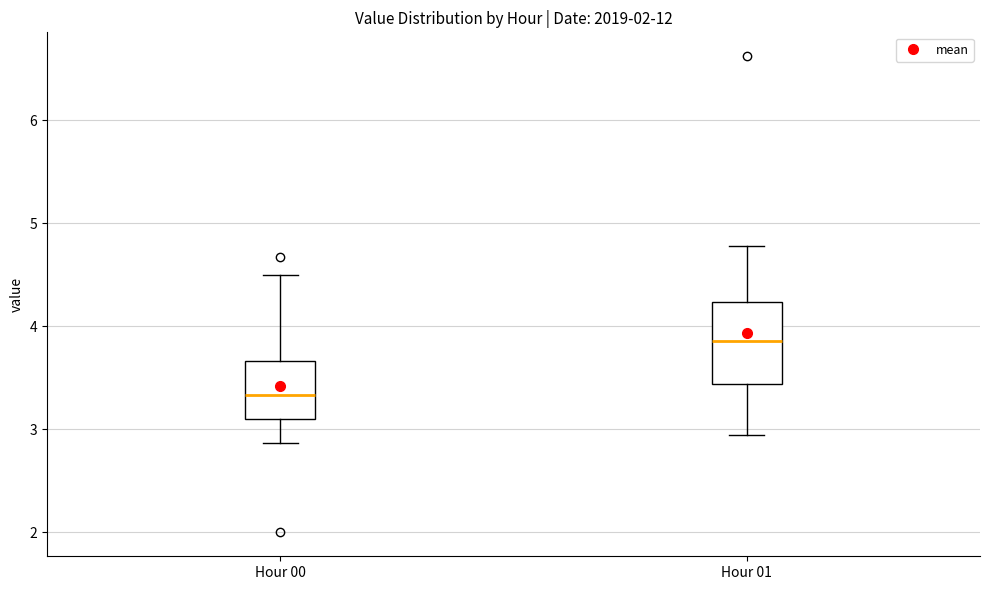

Which box's median line is the highest?

Hour 01